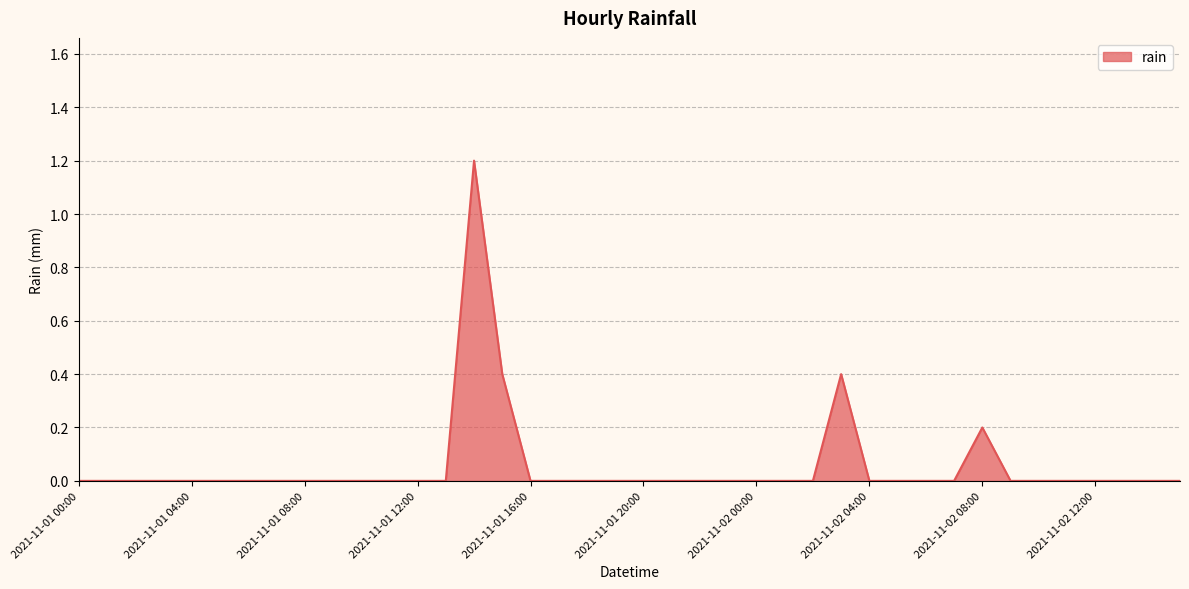

Reading left to right, extract all data points from this chart.

0.0	0.0	0.0	0.0	0.0	0.0	0.0	0.0	0.0	0.0	0.0	0.0	0.0	0.0	1.2	0.4	0.0	0.0	0.0	0.0	0.0	0.0	0.0	0.0	0.0	0.0	0.0	0.4	0.0	0.0	0.0	0.0	0.2	0.0	0.0	0.0	0.0	0.0	0.0	0.0